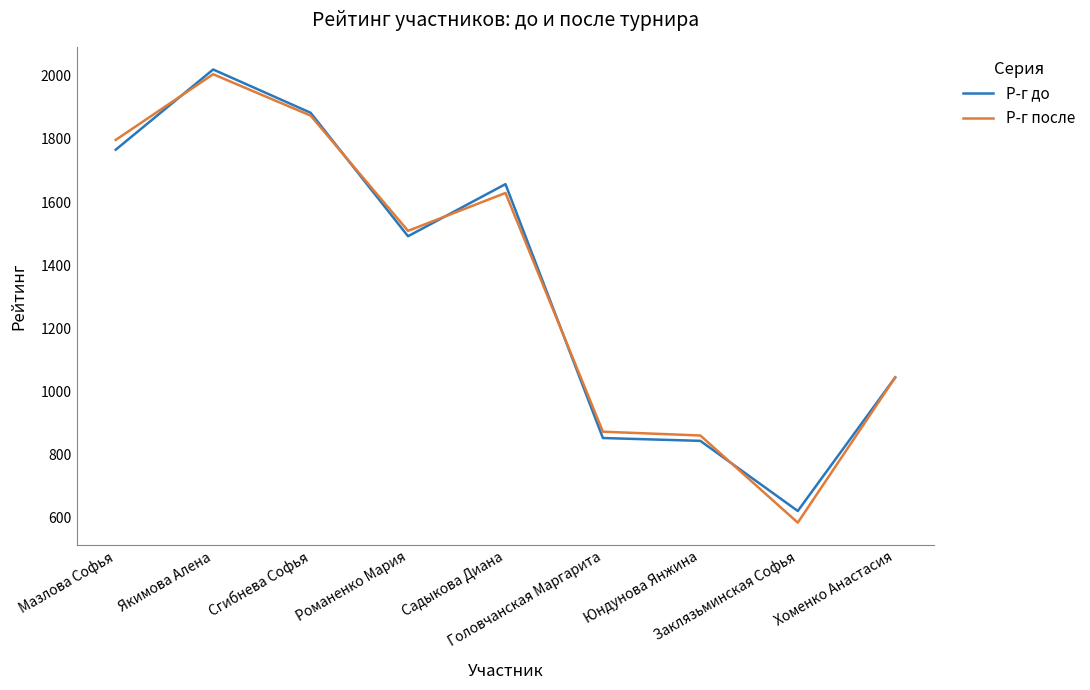

How many lines are shown in the chart?

2